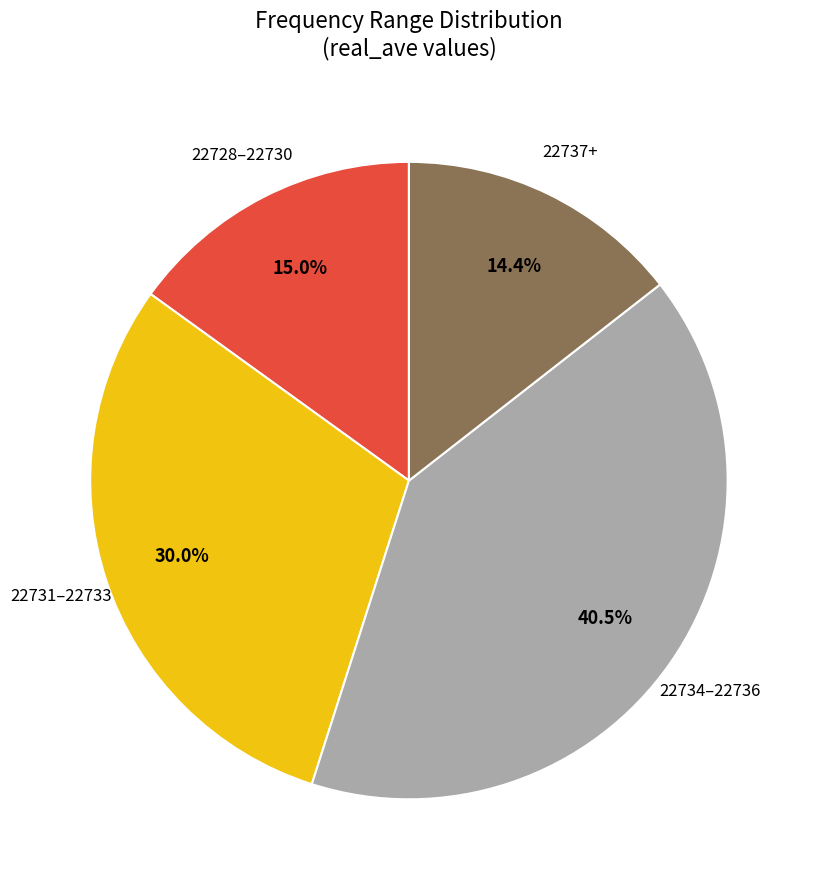

What is the ratio of the value at 22734–22736 to the value at 22728–22730?

2.7